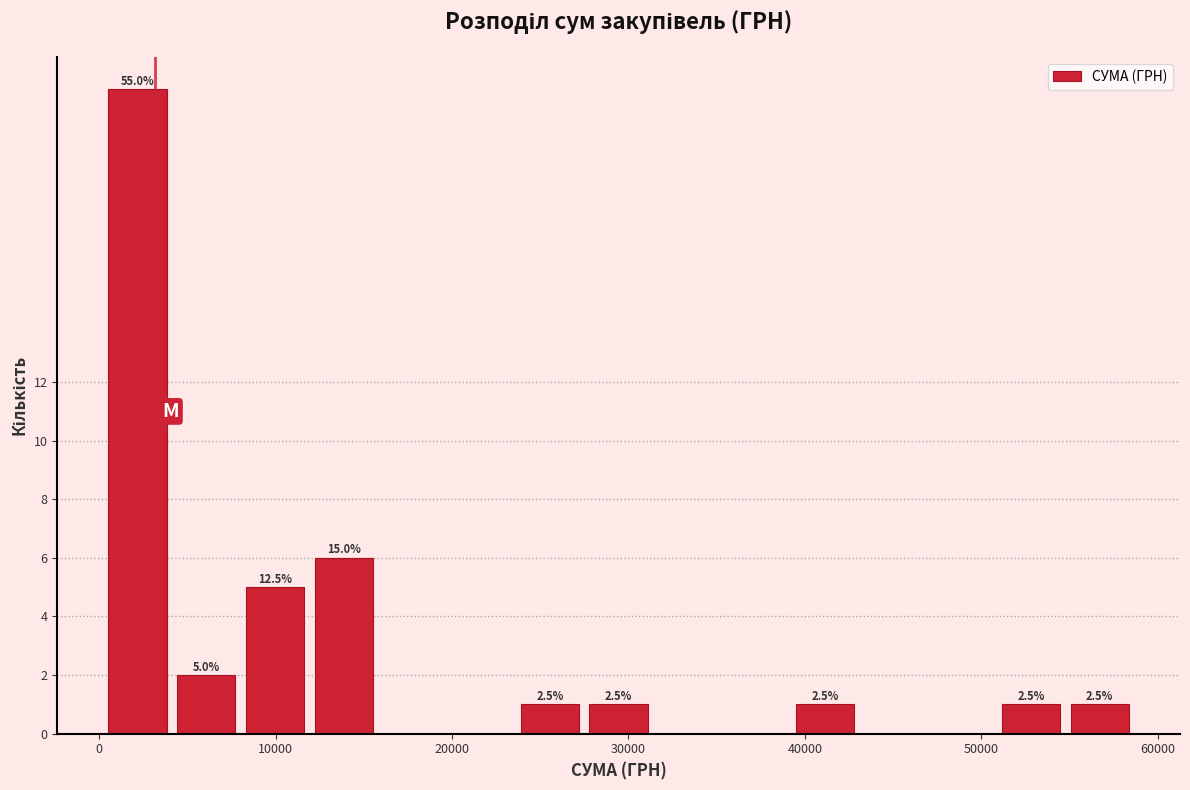

Around what value on the x-axis is the tallest bar? Give the approximate position of its centre, as read against the axis.

2000